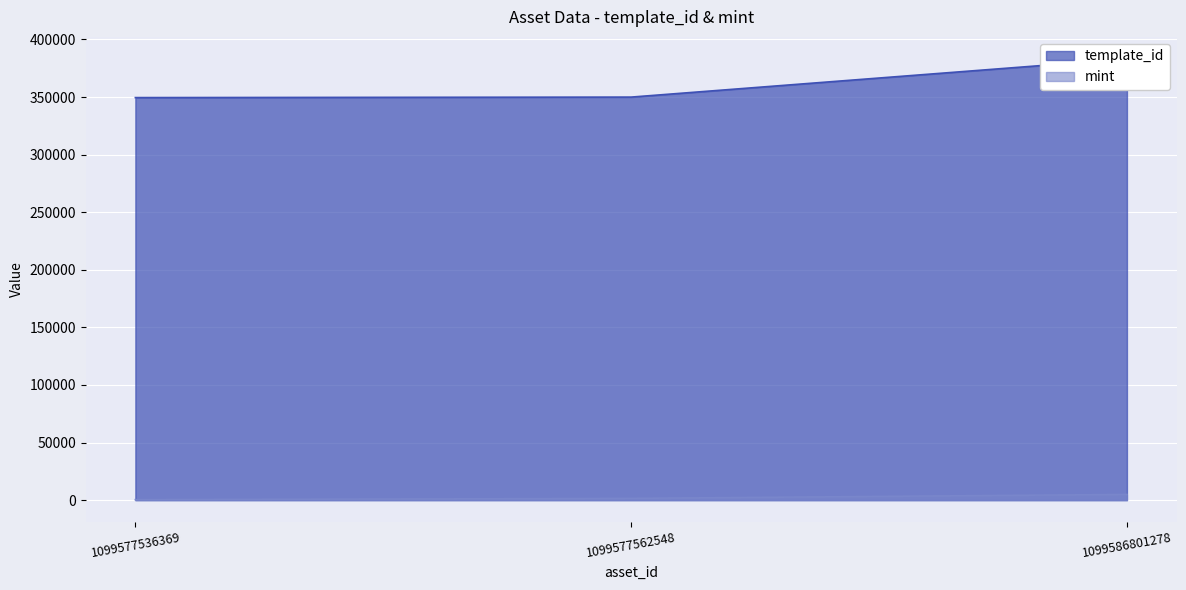

At 1099577562548, list the series in order from smallest to largest.

mint, template_id